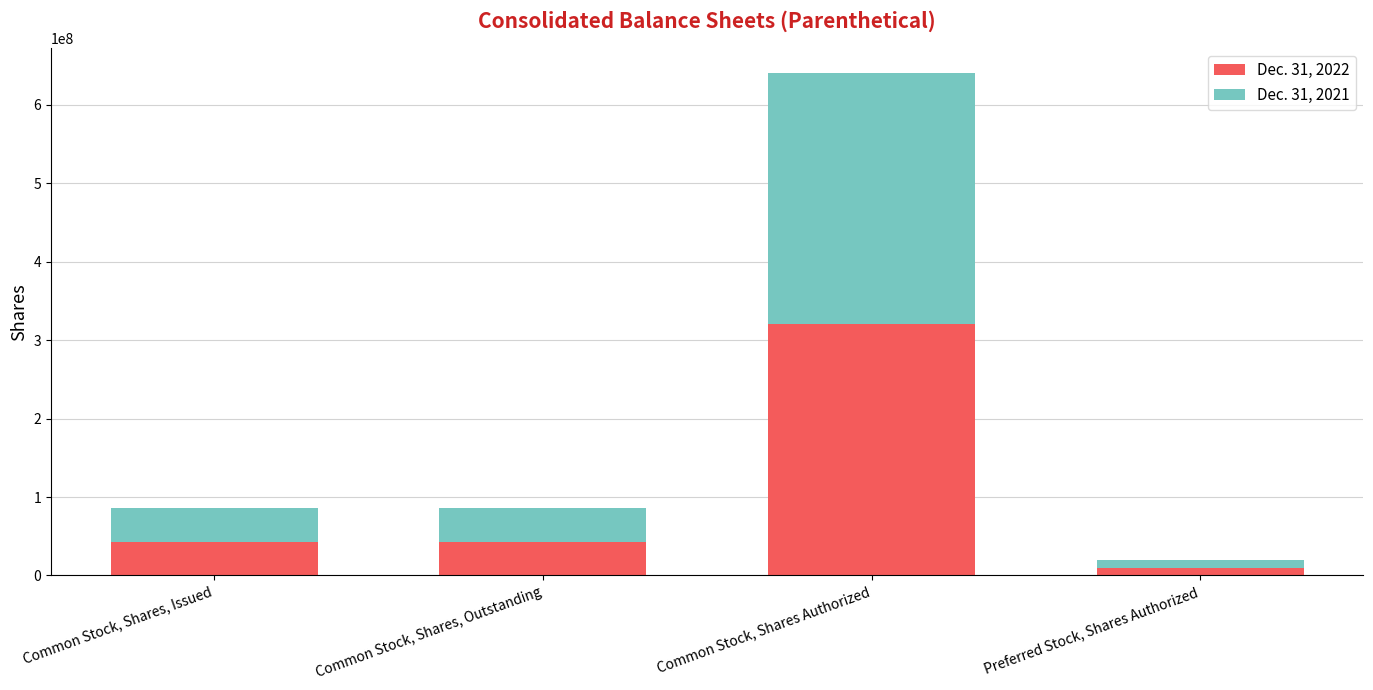

At which category is the sum across all series the highest?

Common Stock, Shares Authorized